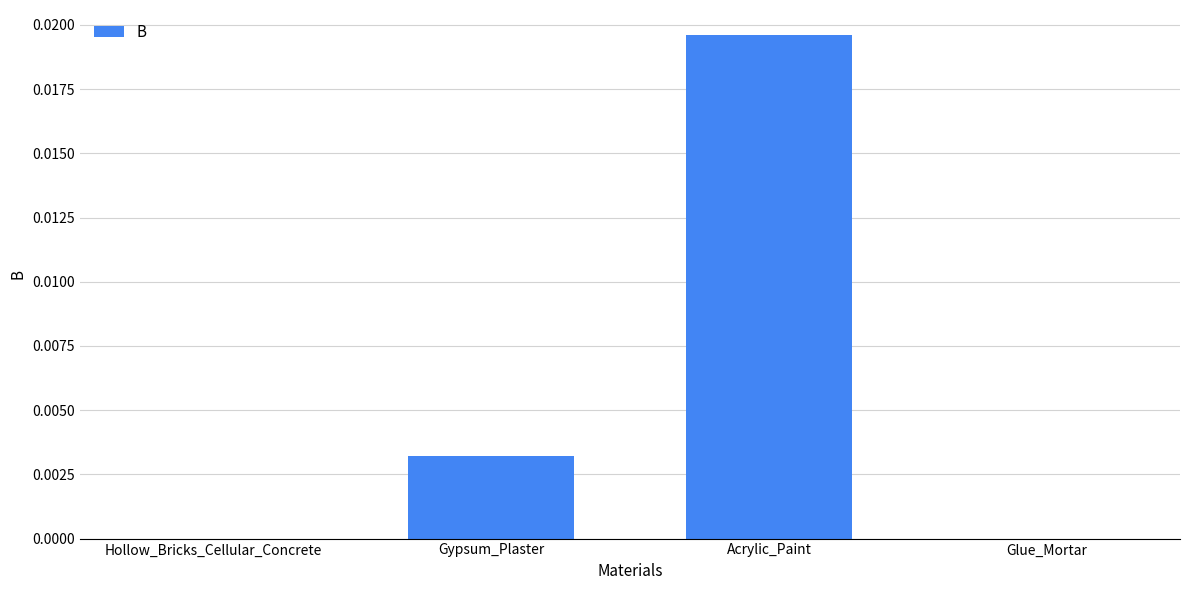

True or false: the data shows 0.0 at Acrylic_Paint.

True